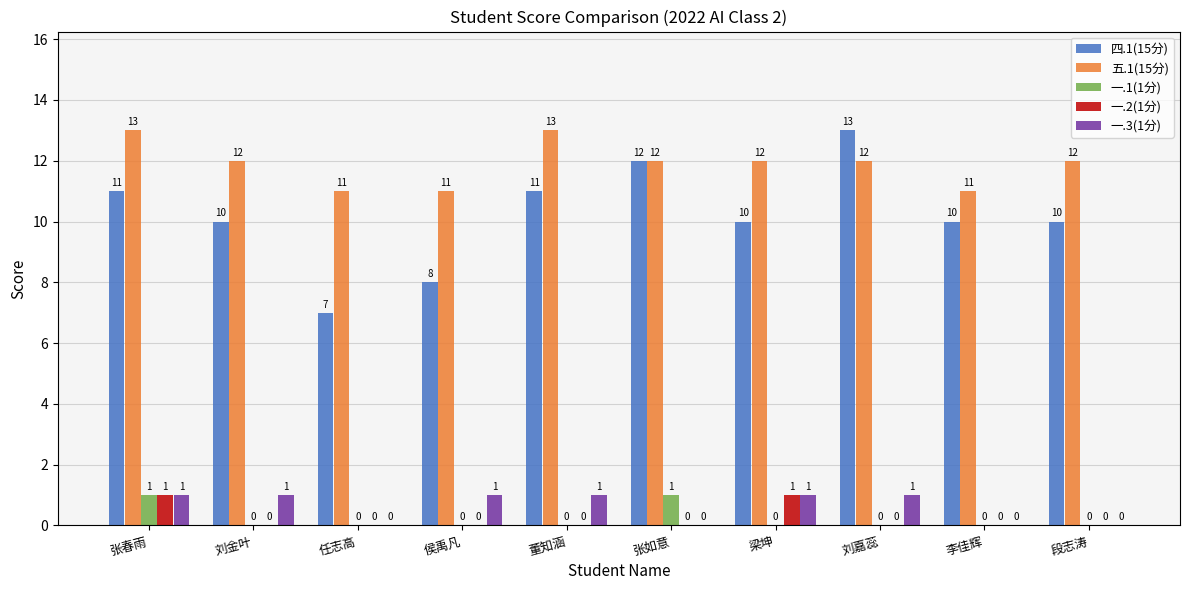

Where does the 四.1(15分) series first go above 10?

张春雨